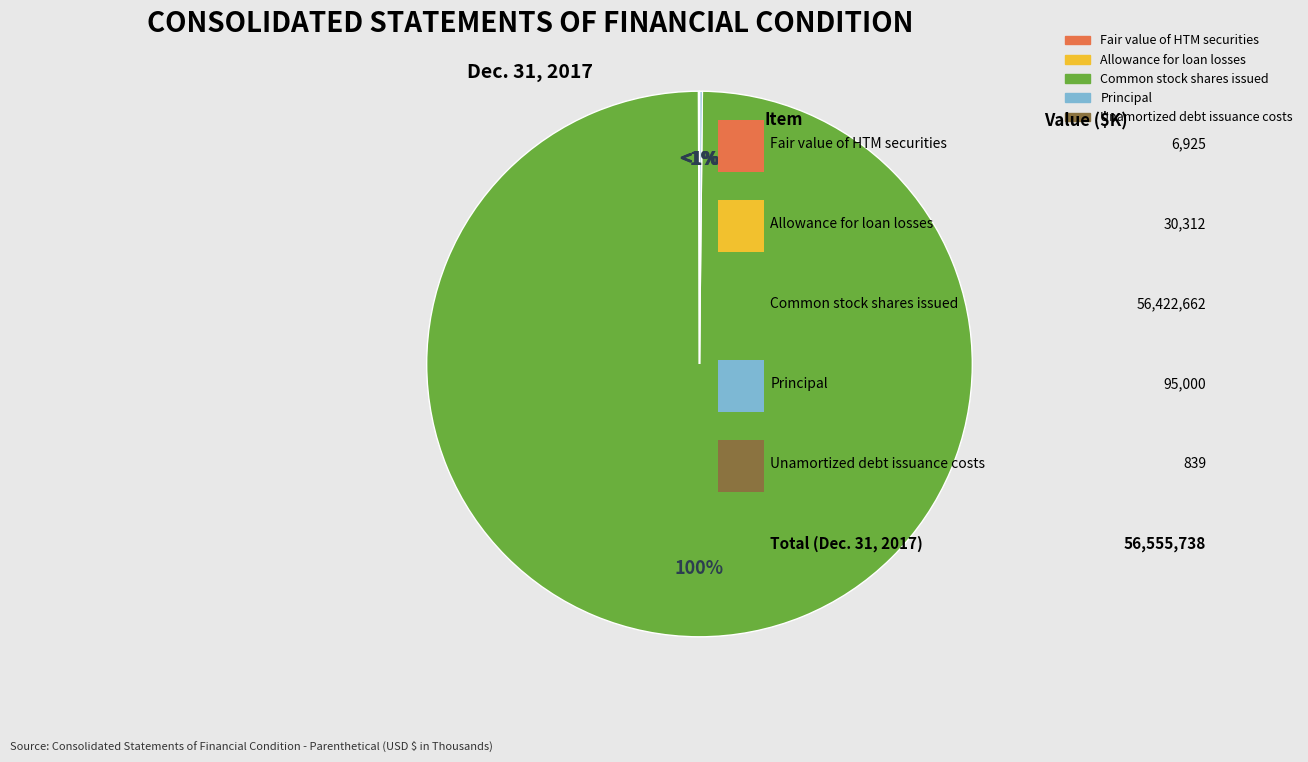

What is the change in value from Allowance for loan losses to Unamortized debt issuance costs?

-29473